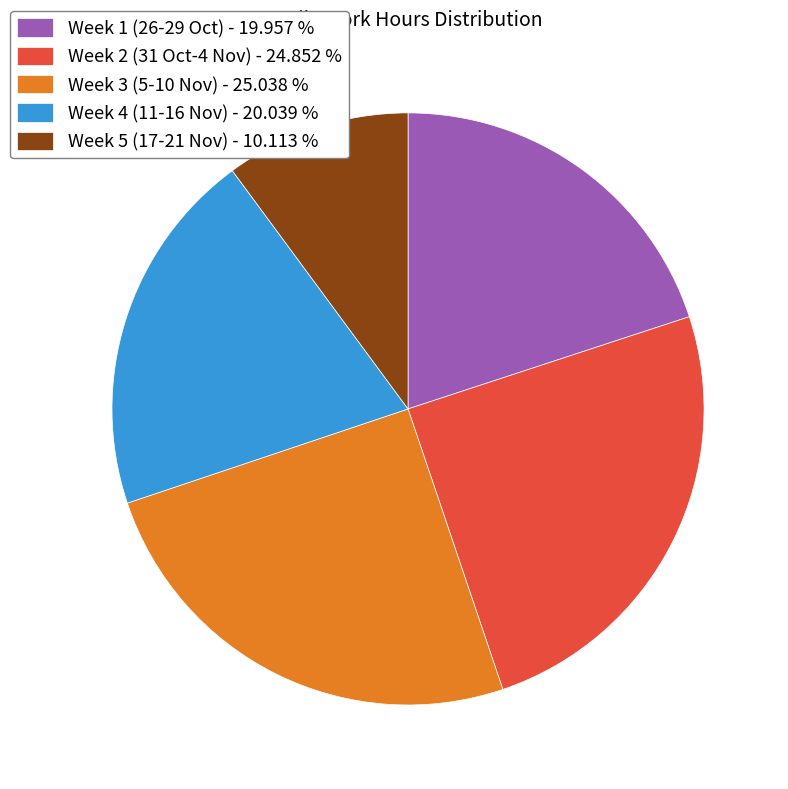

Approximately how many times larger is the value at Week 4 (11-16 Nov) - 20.039 % compared to Week 5 (17-21 Nov) - 10.113 %?

2.0